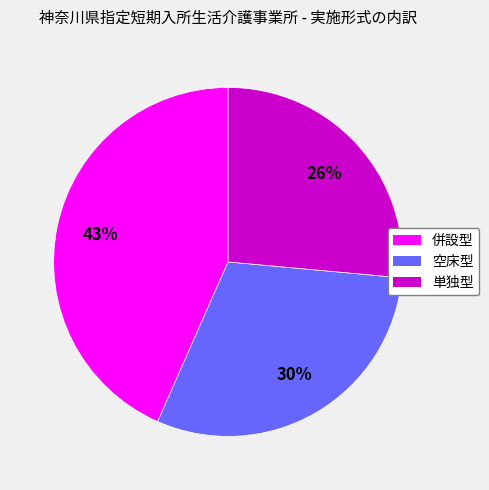

Is it true that 併設型 is 43% of the pie?

True